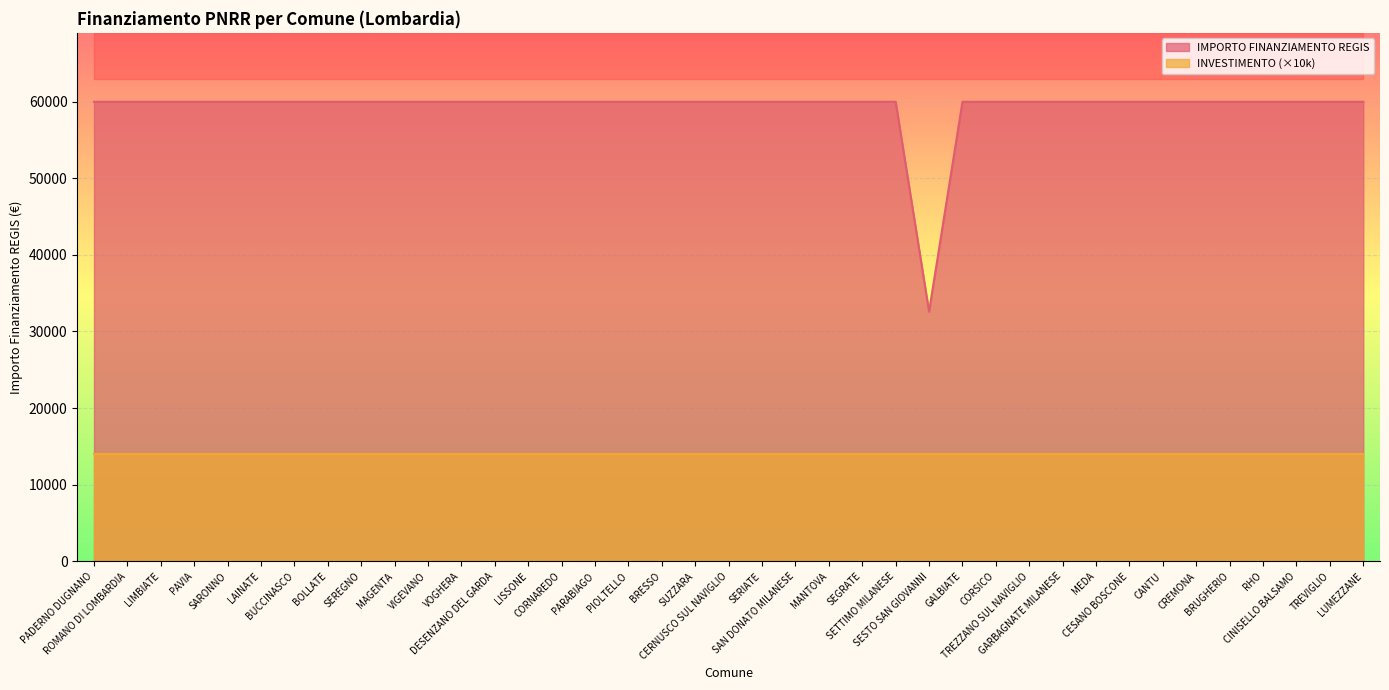

What is the difference between the maximum and minimum values?

27377